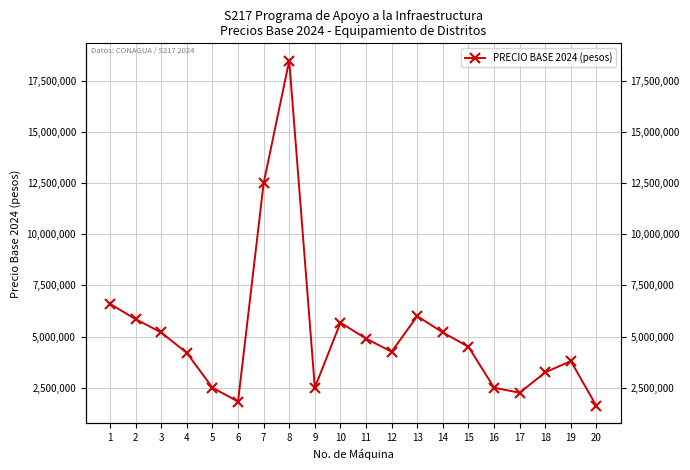

Rank the categories by value from highest to lowest.

8, 7, 1, 13, 2, 10, 3, 14, 11, 15, 12, 4, 19, 18, 5, 9, 16, 17, 6, 20